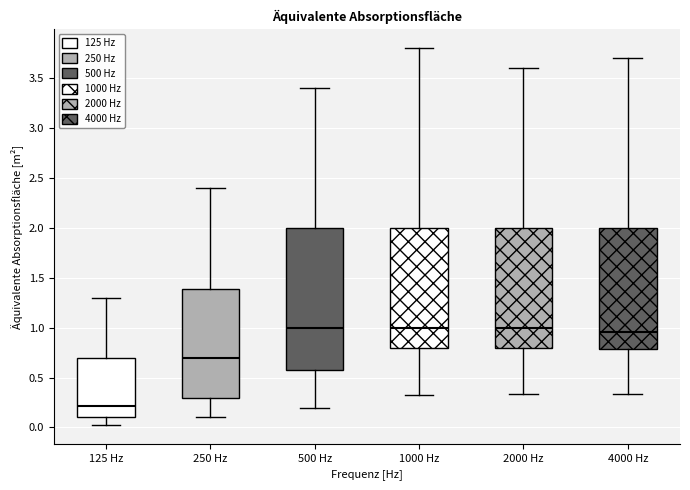

Which box is the tallest, from its lower edge to its upper edge?

500 Hz